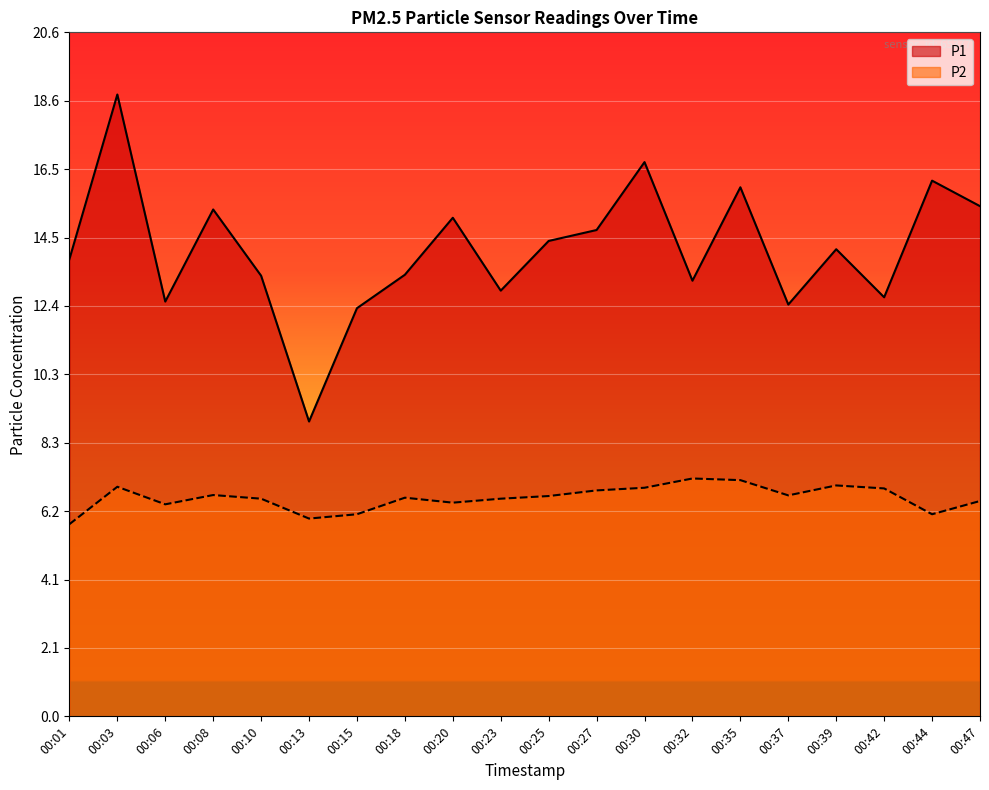

Where is P1 nearest to the value 13?

00:23